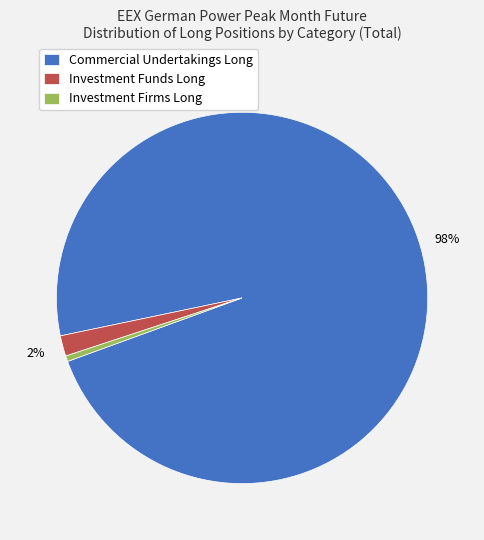

To the nearest percent, what is the average slice percentage?

33%